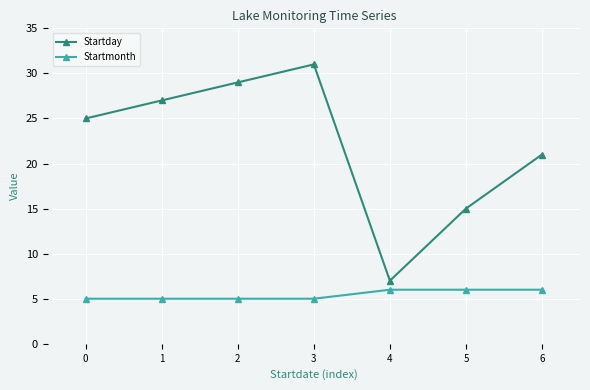

At how many categories does at least one series exceed 23?

4